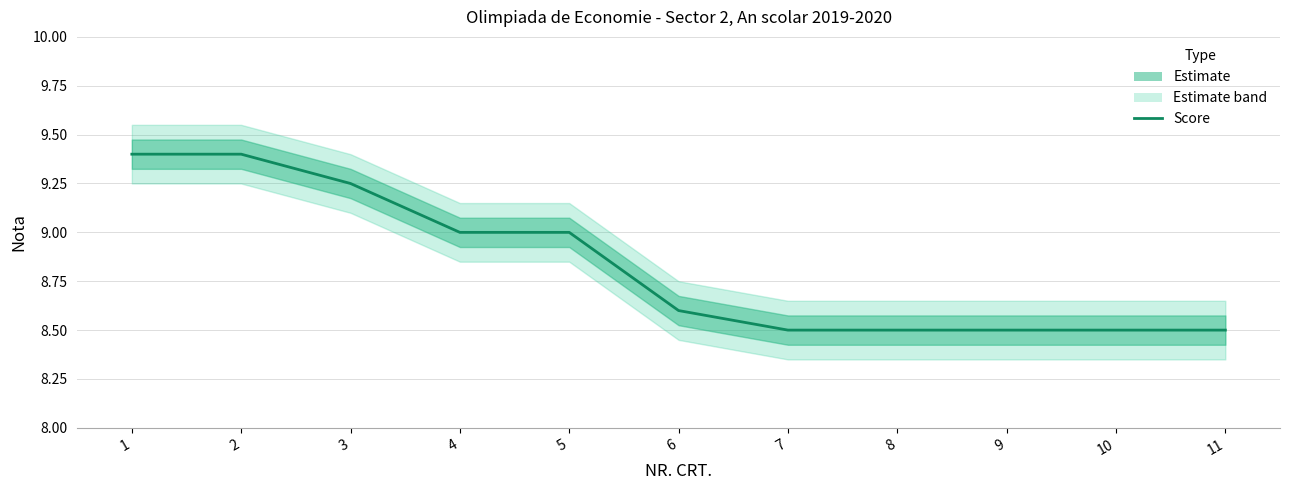

What is the minimum value shown in the chart?

8.5